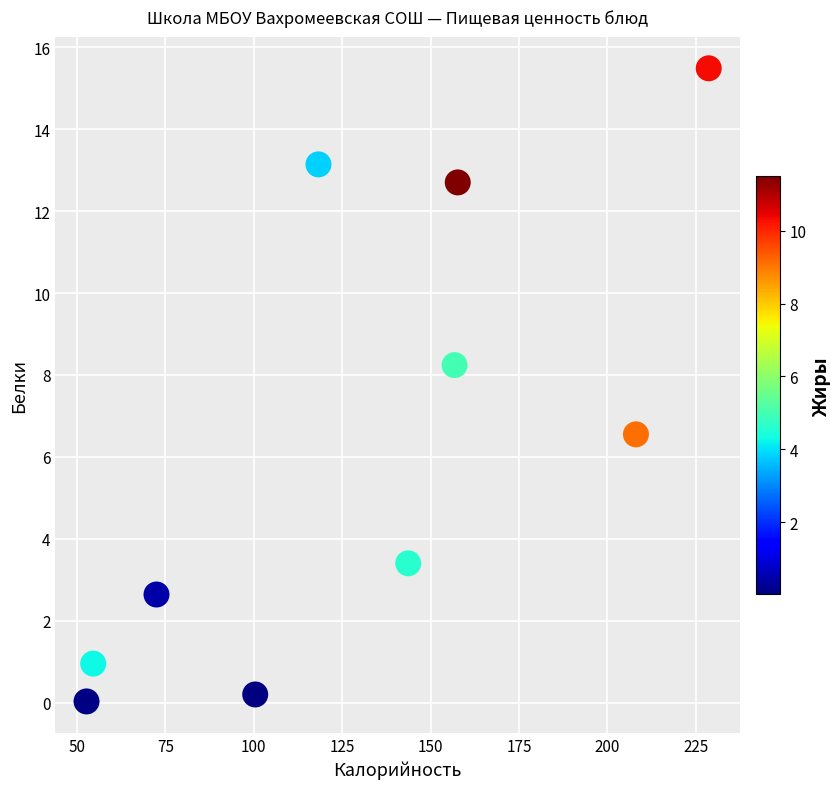

What is the range of Y values (max minus min)?

15.5